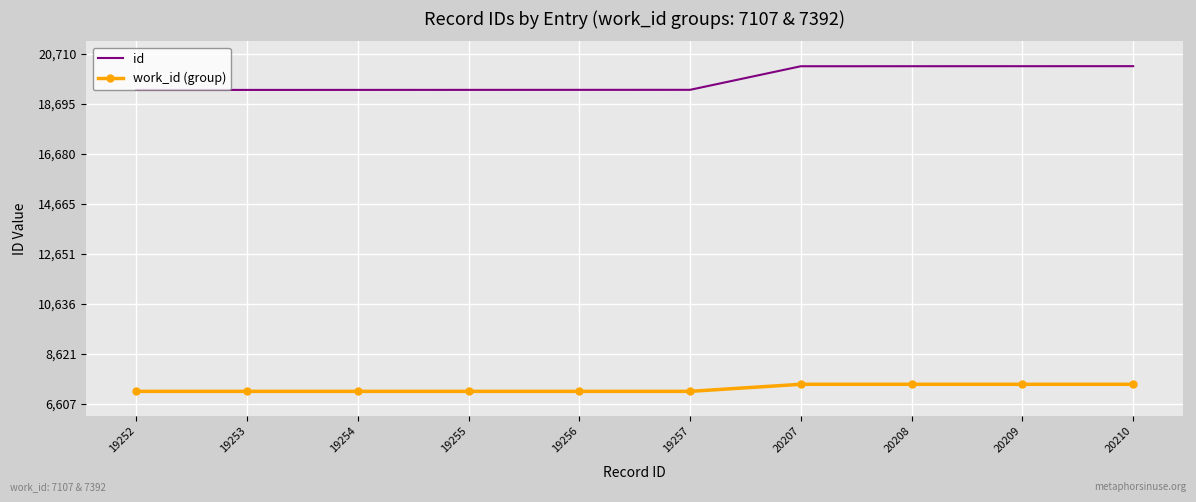

True or false: work_id (group) and id cross at least once.

False